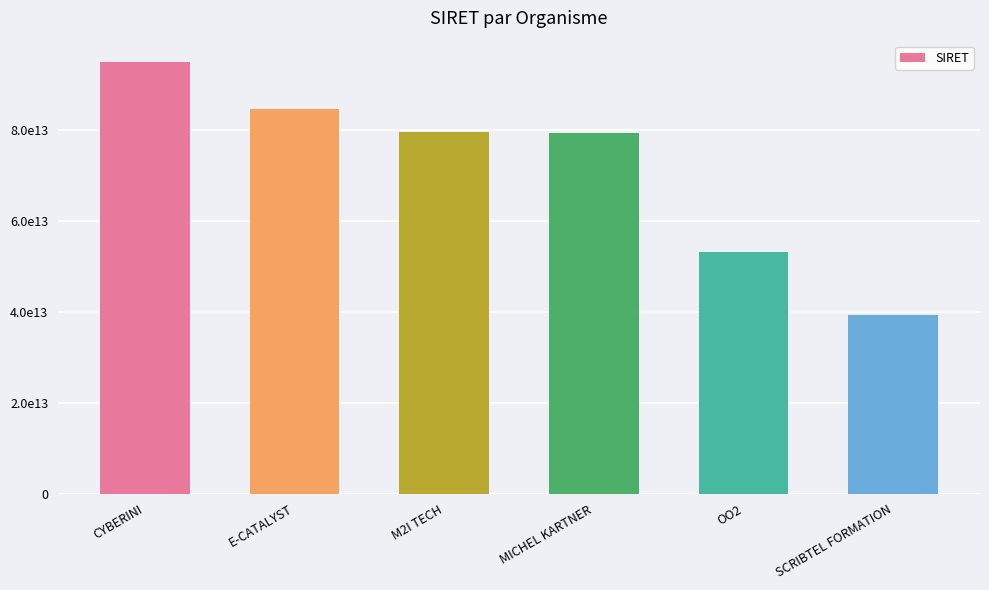

Rank the categories by value from lowest to highest.

SCRIBTEL FORMATION, OO2, MICHEL KARTNER, M2I TECH, E-CATALYST, CYBERINI